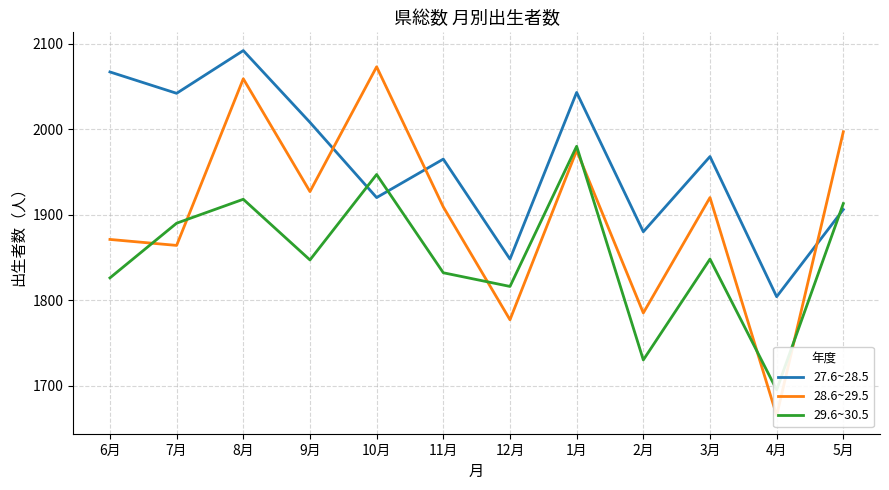

What position from the left is 11月?

6